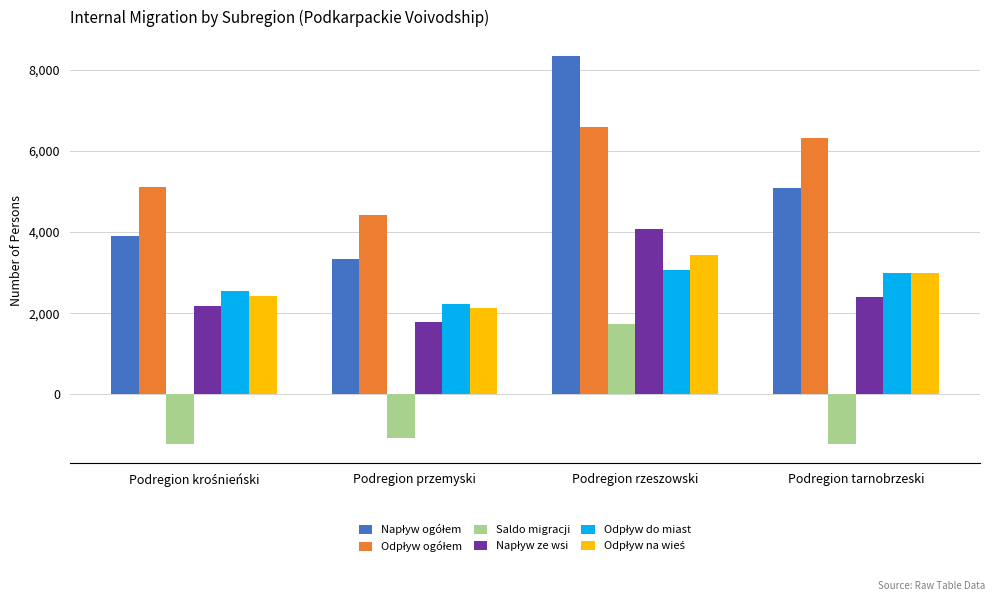

At which category is the sum across all series the highest?

Podregion rzeszowski